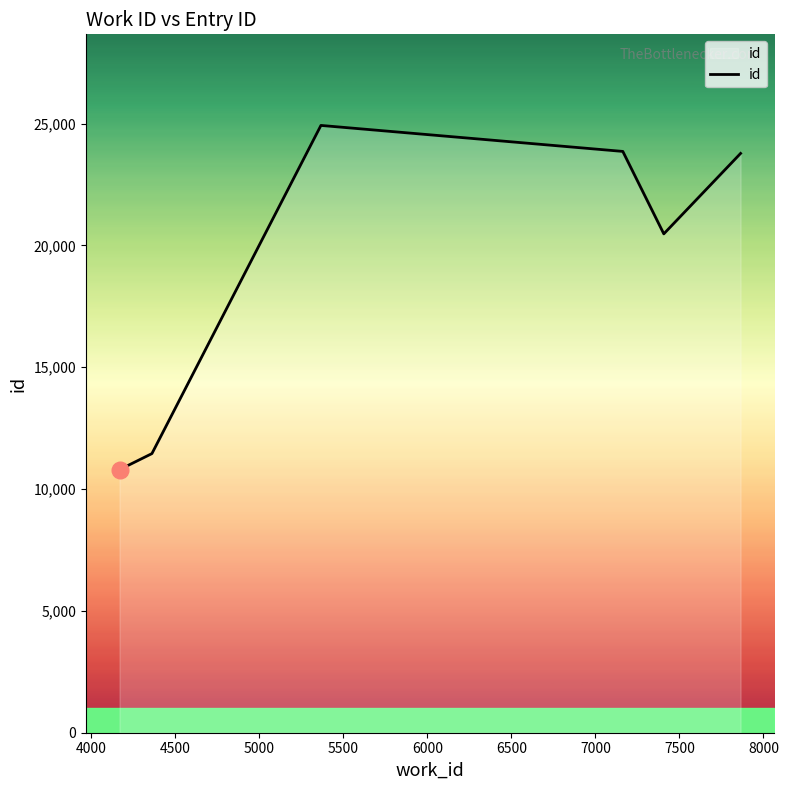

What is the difference between the maximum and minimum values?

14130